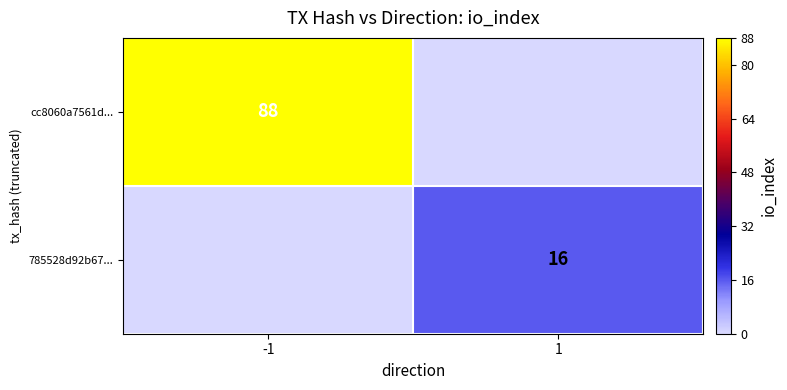

Is it true that 785528d92b67... equals 22 at 1?

False